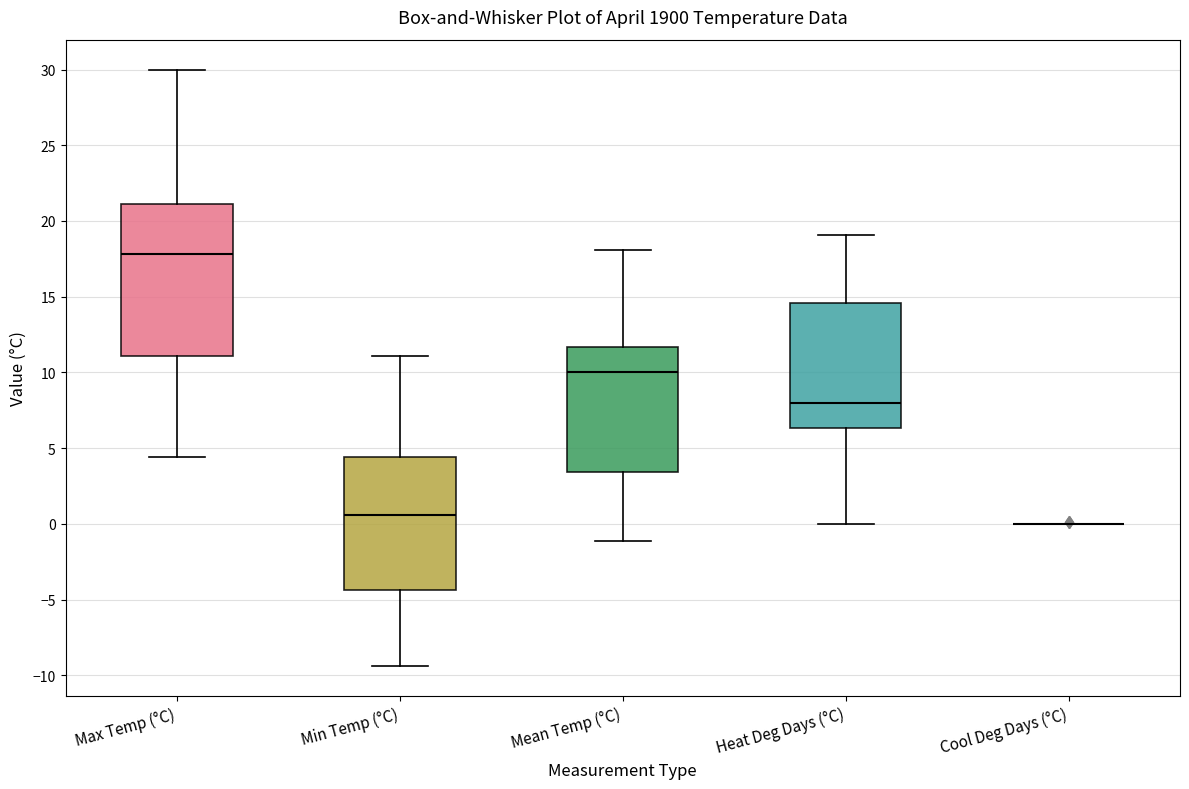

Which box is the tallest, from its lower edge to its upper edge?

Max Temp (°C)